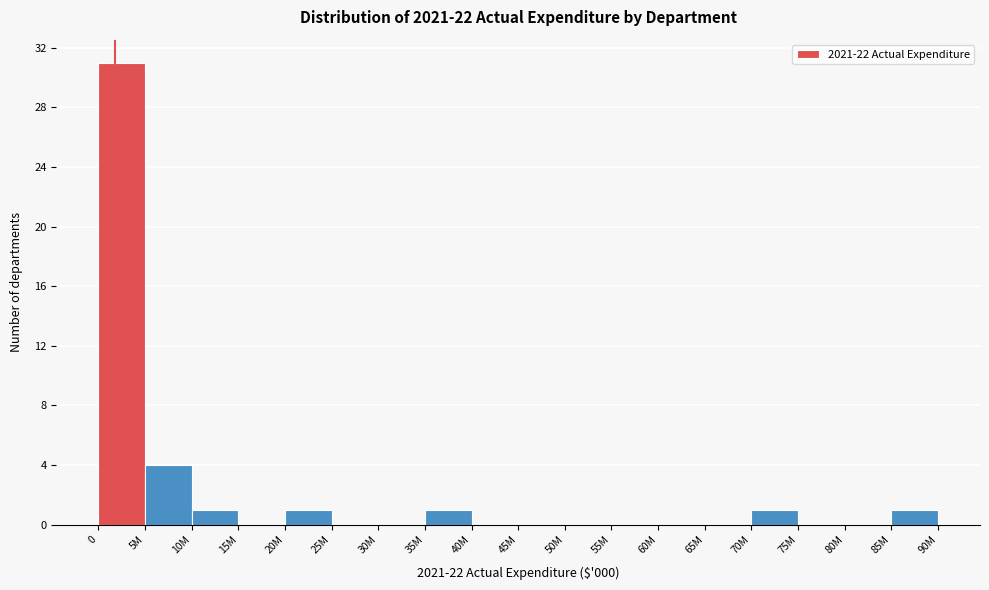

Reading right to left, list all the values displayed in this chart.

85M=1	80M=0	75M=0	70M=1	65M=0	60M=0	55M=0	50M=0	45M=0	40M=0	35M=1	30M=0	25M=0	20M=1	15M=0	10M=1	5M=4	0=31